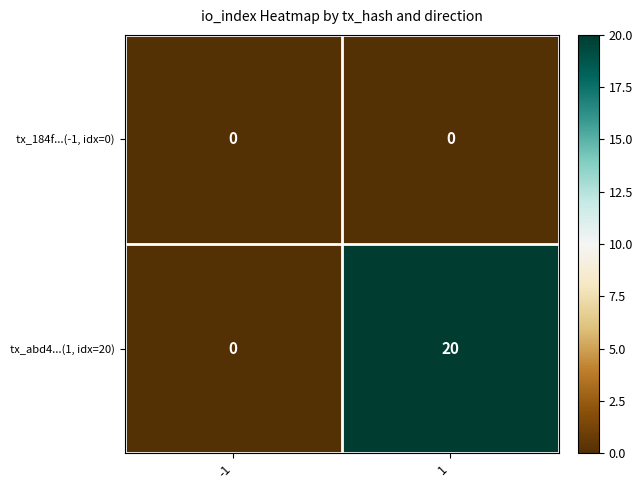

What is the total value across all series at 1?

20